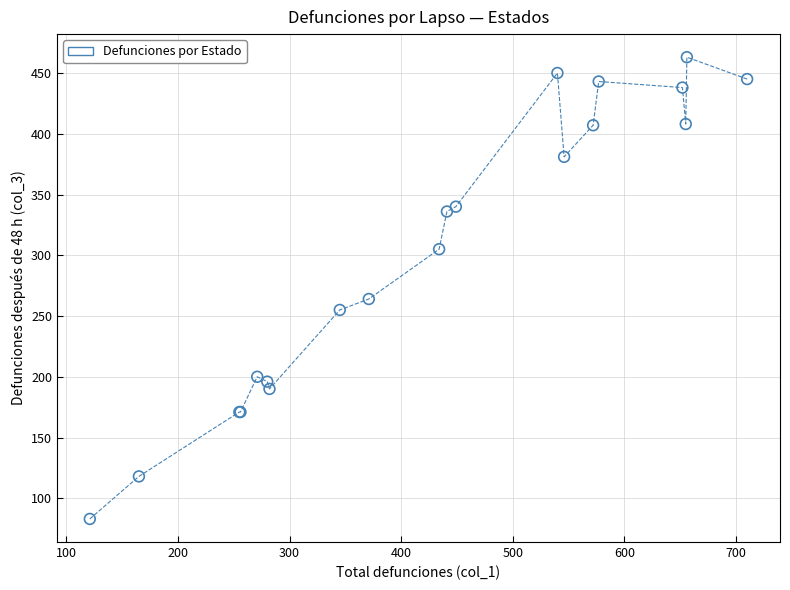

What Y value in the scatter plot is closest to 273?

264